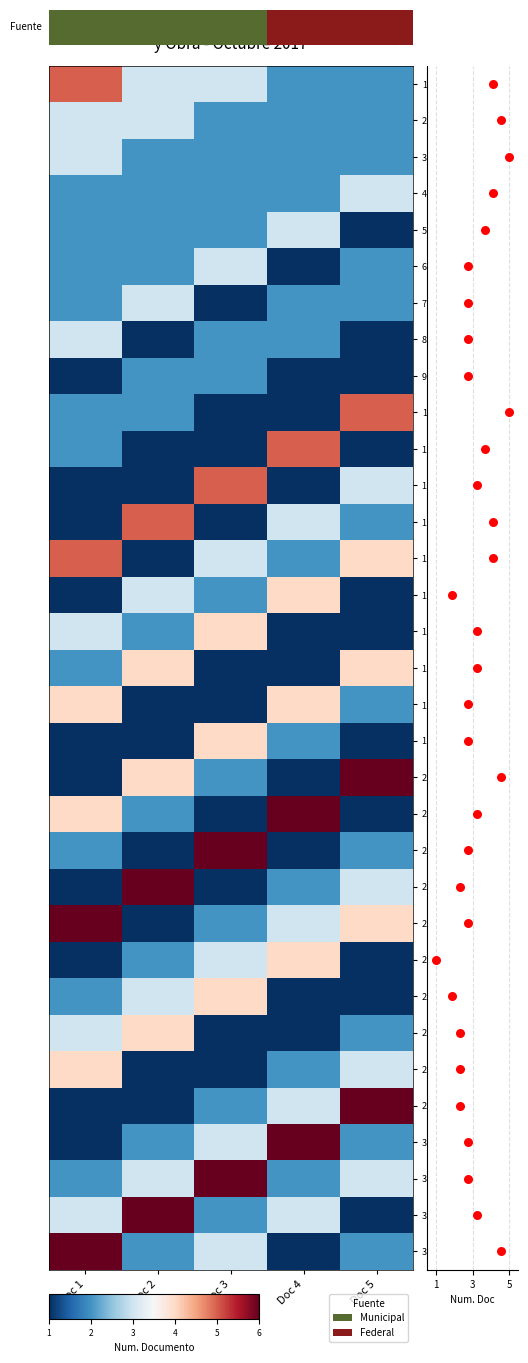

Is it true that 19-CONSTR CRUC equals 1 at Doc 1?

True